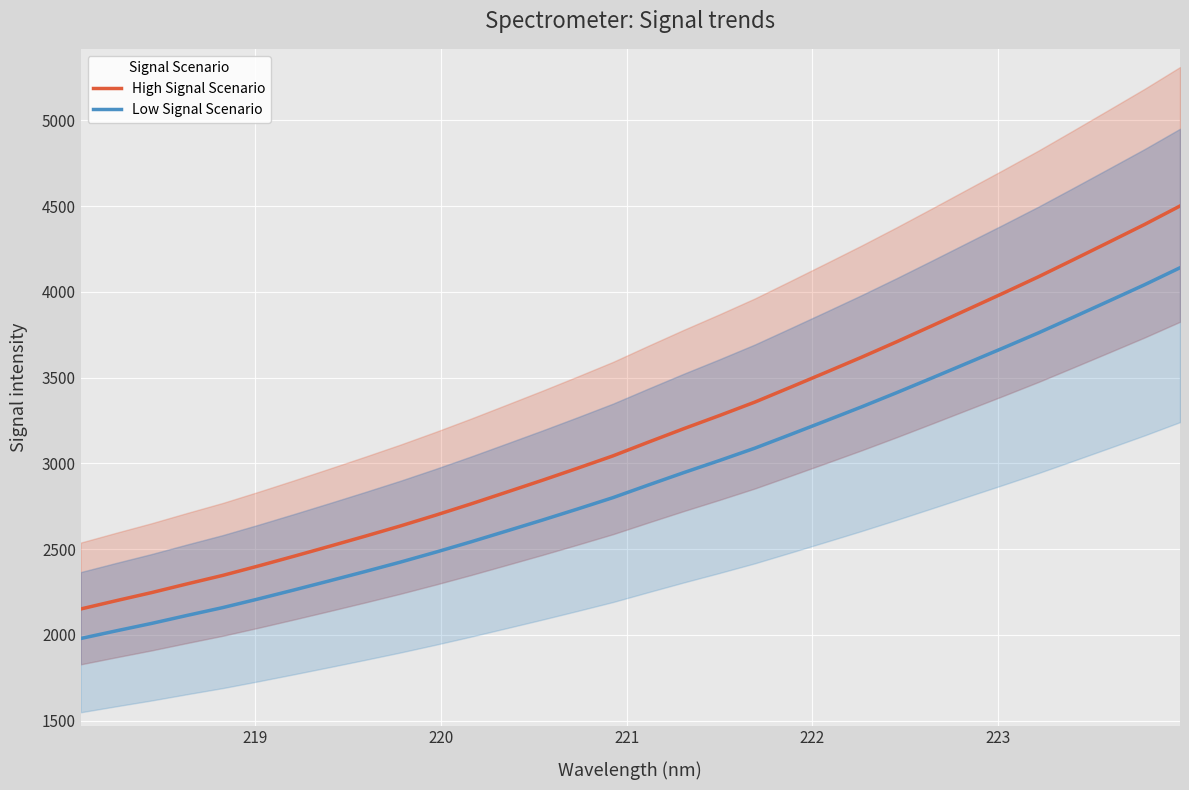

What is the maximum value for High Signal Scenario?

4500.7